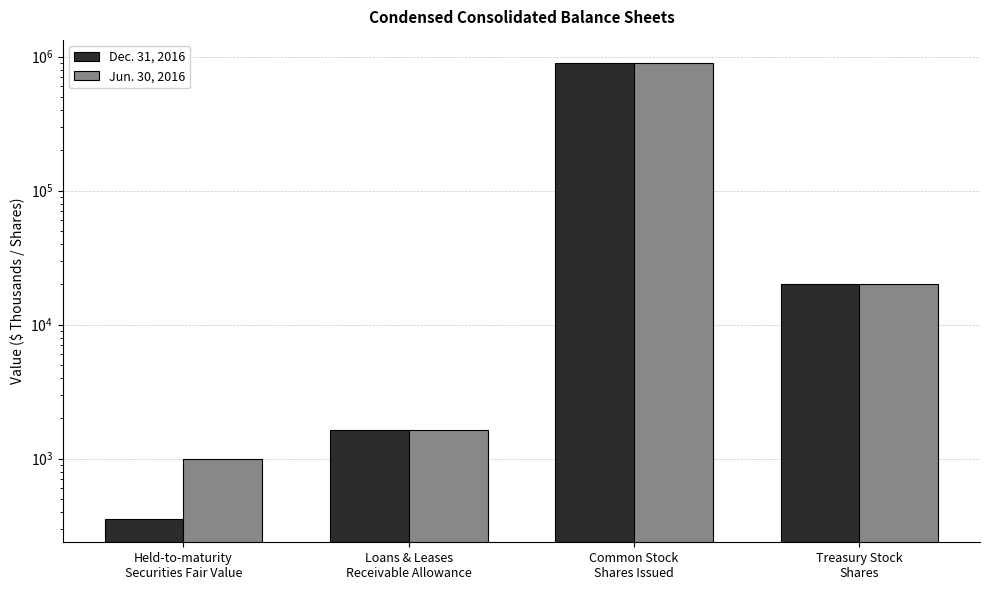

Reading right to left, transcribe all the data shown in this chart.

Dec. 31, 2016: 20000	905473	1636	351
Jun. 30, 2016: 20000	904973	1635	996